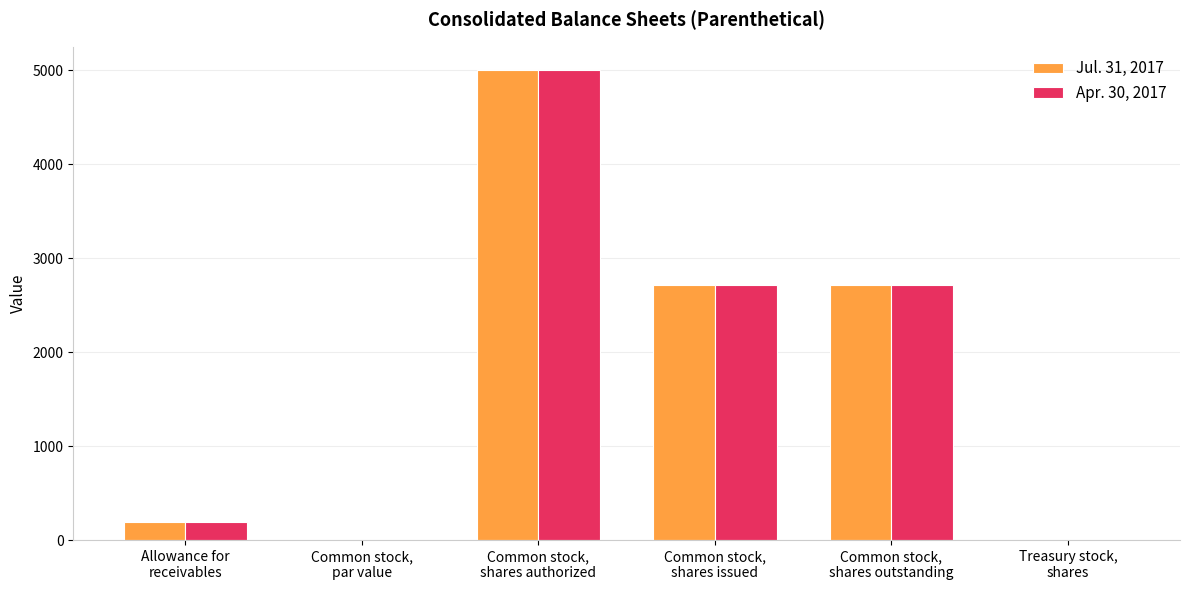

What is the highest value of the Apr. 30, 2017 series?

5000.0